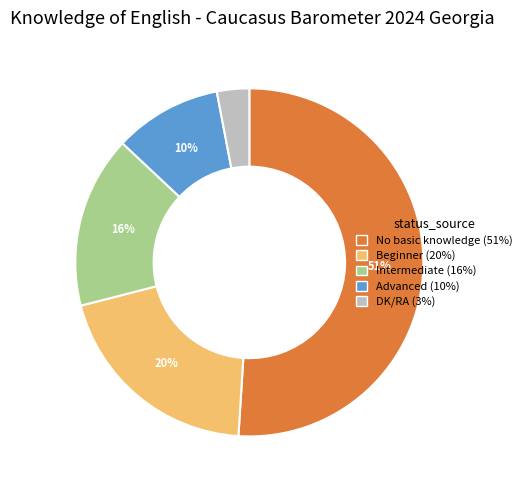

To the nearest percent, what is the average slice percentage?

20%